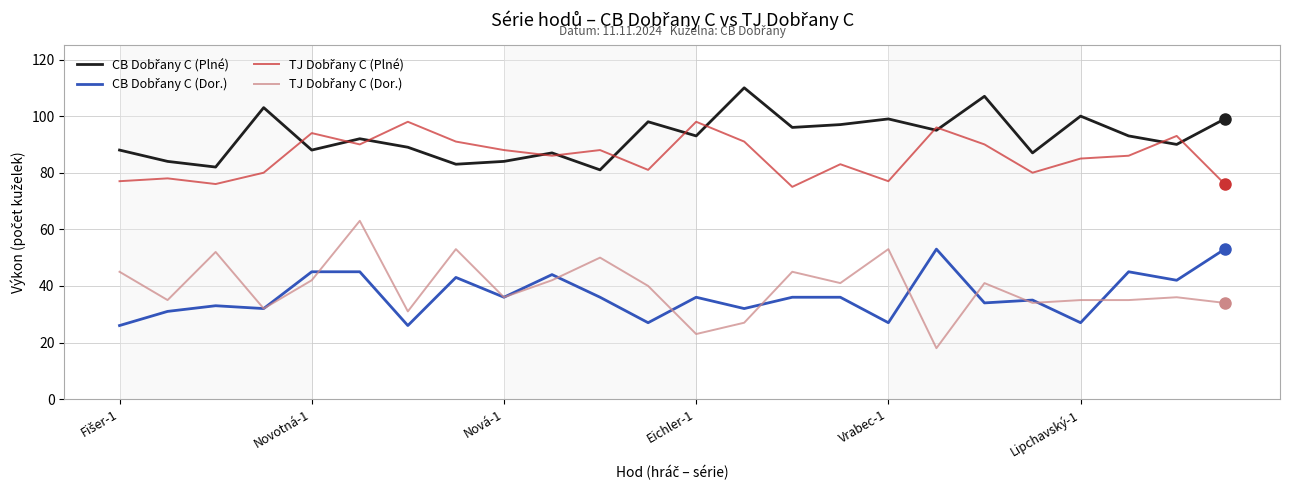

What is the smallest value displayed?

18